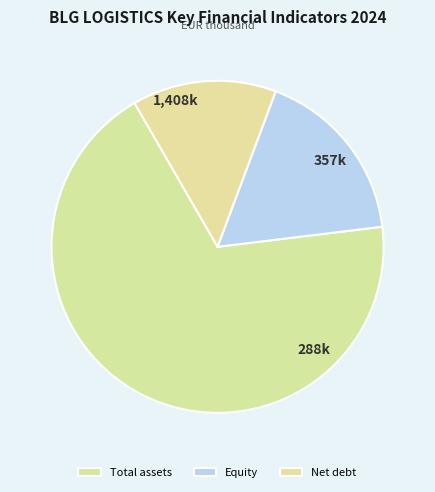

How many slices are in this pie chart?

3